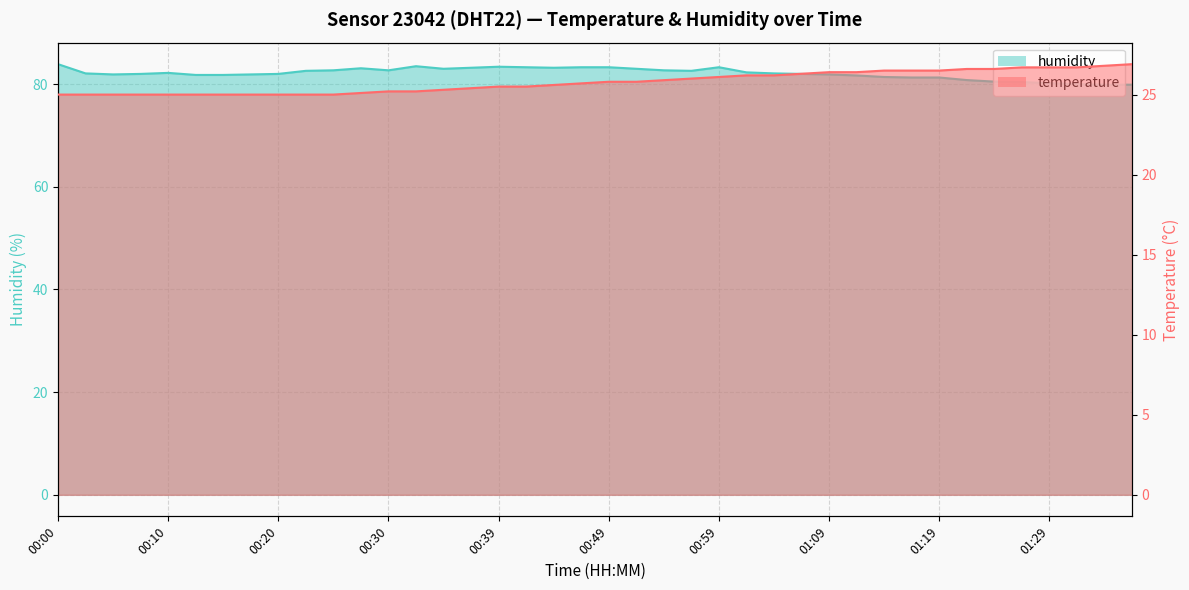

The value of humidity at 01:17 is 137.9. True or false?

False